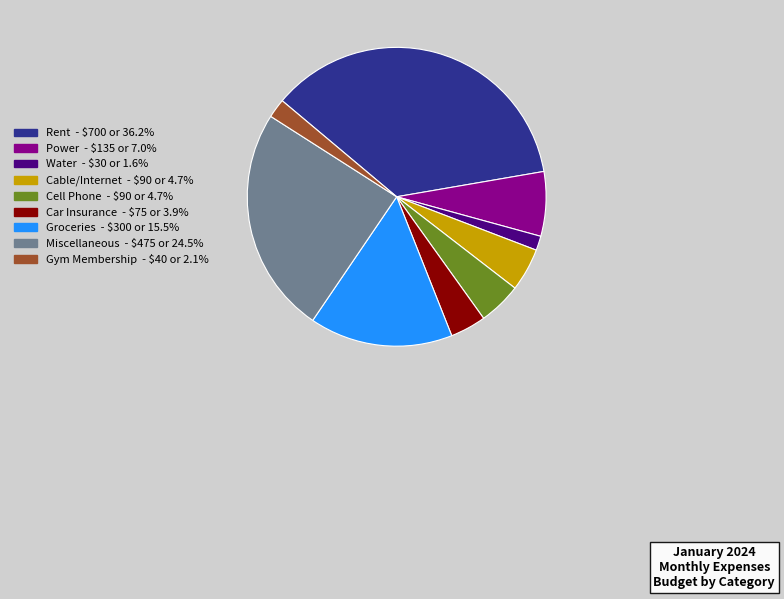

Count the number of slices in the pie.

9